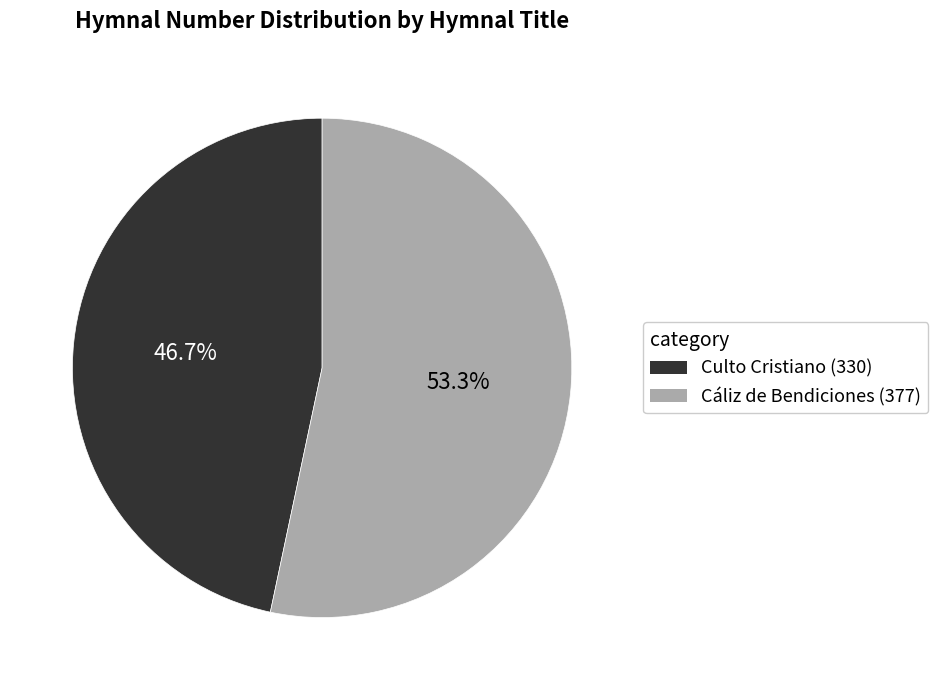

Which slice represents more than half of the pie?

Cáliz de Bendiciones (377)